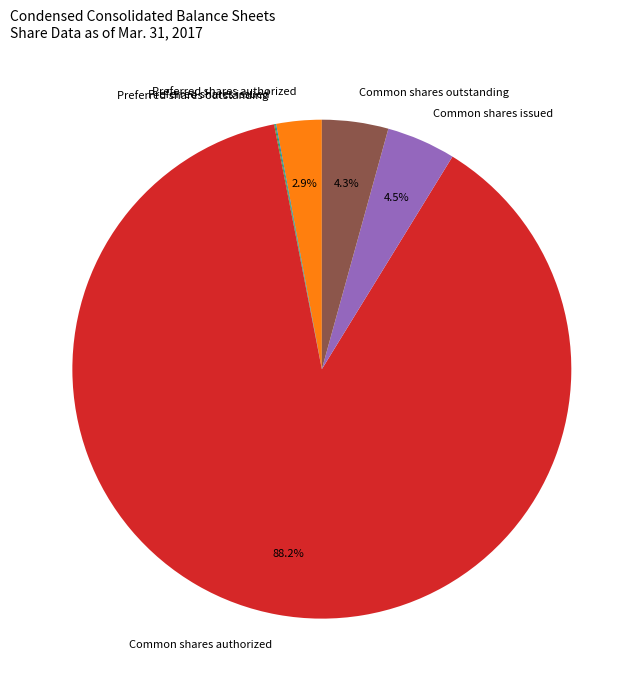

What is the largest slice in the pie chart?

Common shares authorized